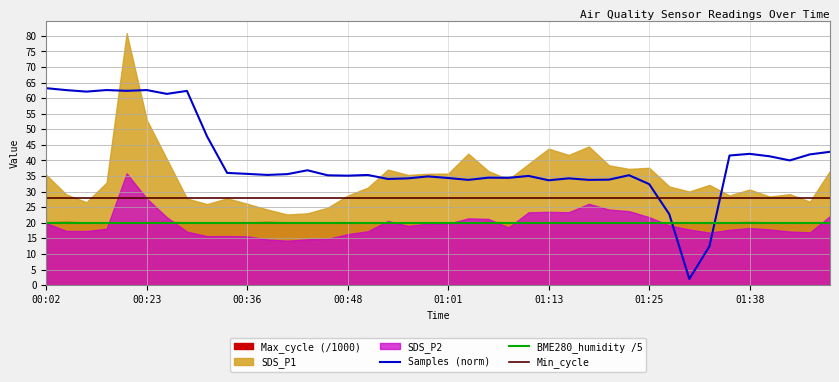

What is the total value across all series at 37?

88.0